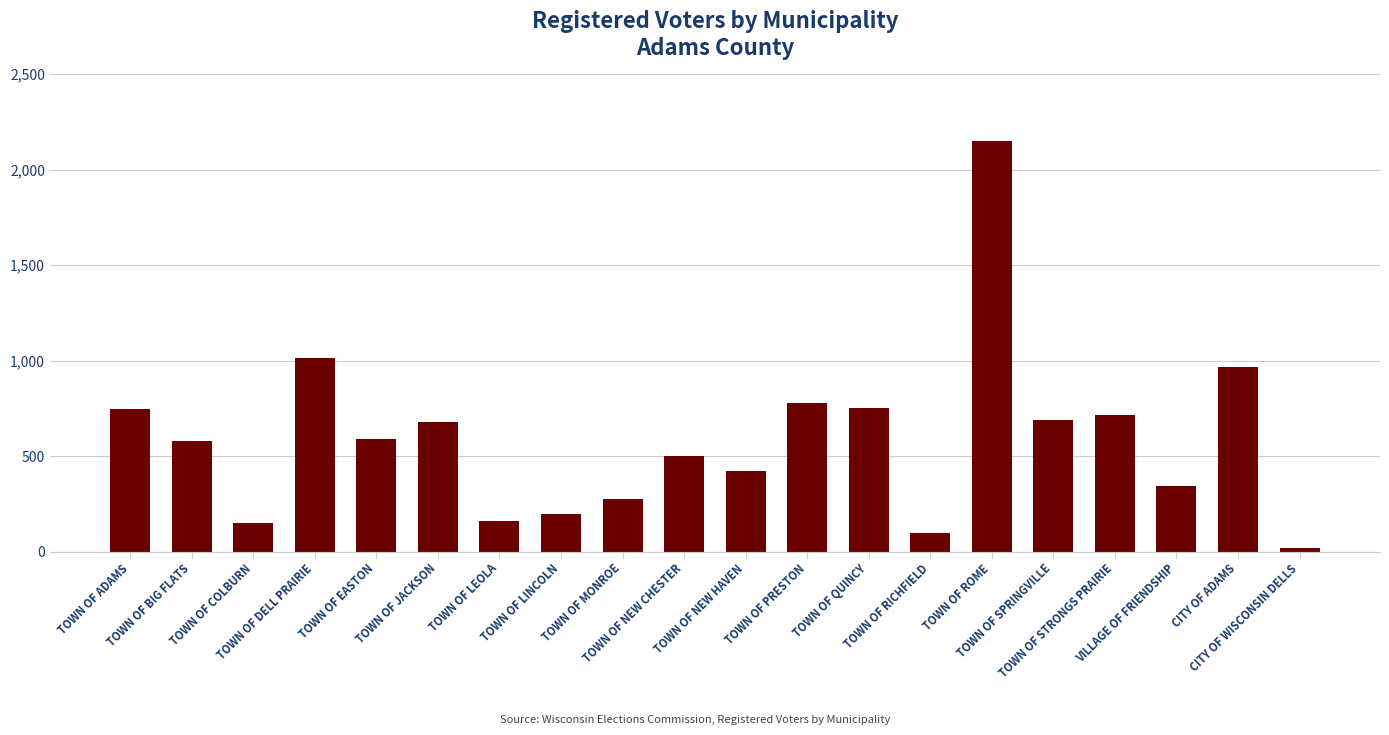

What is the value of the 9th bar from the left?

276